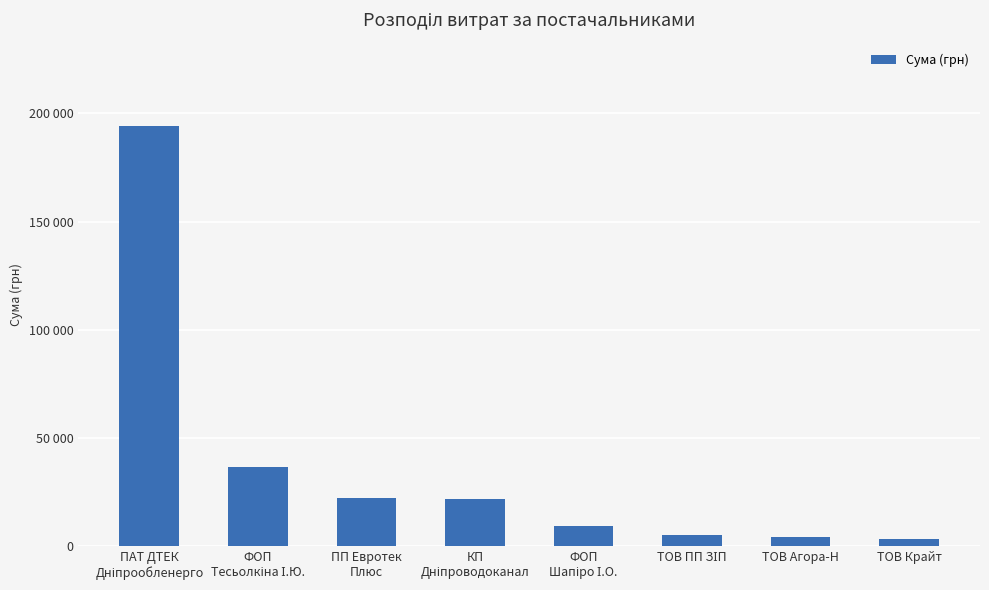

Reading left to right, what are all the values shown in this chart?

193951.8	36726.1	21951.9	21768.4	9183.6	4896.3	3973.0	3164.0